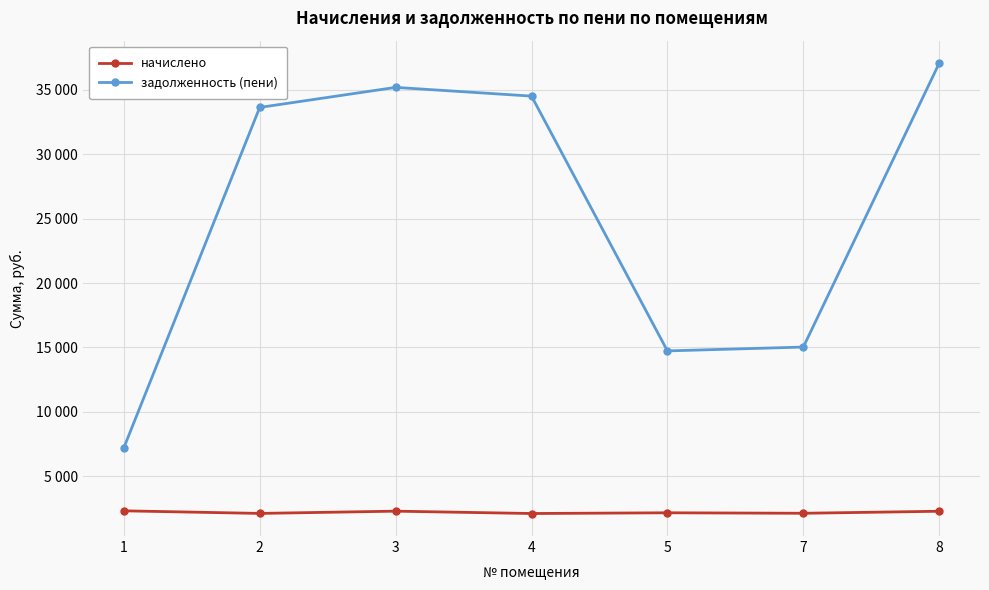

Is the value of начислено at 7 greater than the value of задолженность (пени) at 8?

No